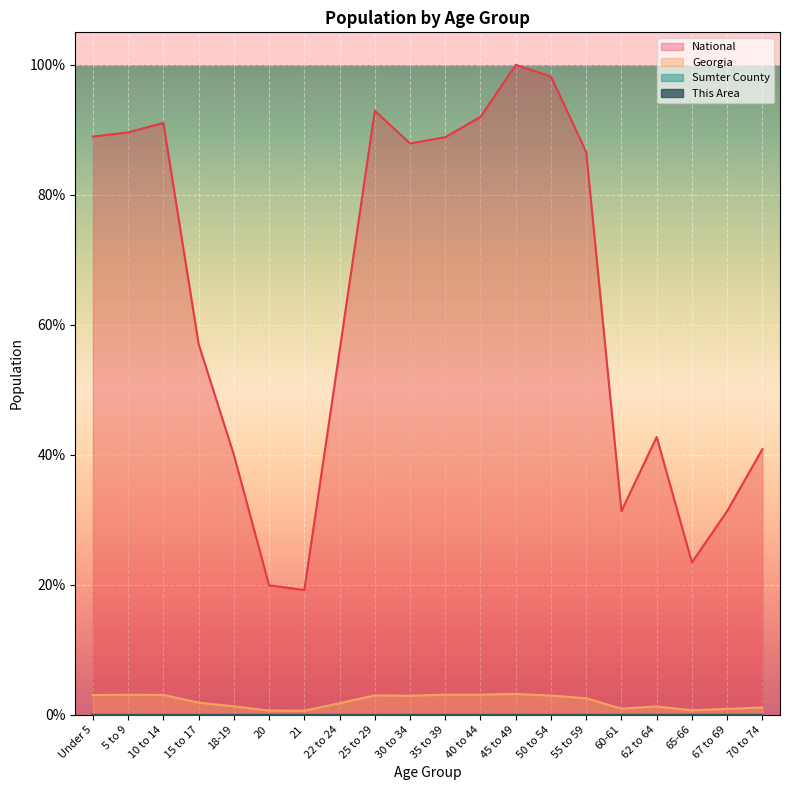

Rank the categories by Georgia value from lowest to highest.

21, 20, 65-66, 67 to 69, 60-61, 70 to 74, 62 to 64, 18-19, 22 to 24, 15 to 17, 55 to 59, 30 to 34, 50 to 54, 25 to 29, Under 5, 10 to 14, 5 to 9, 35 to 39, 40 to 44, 45 to 49